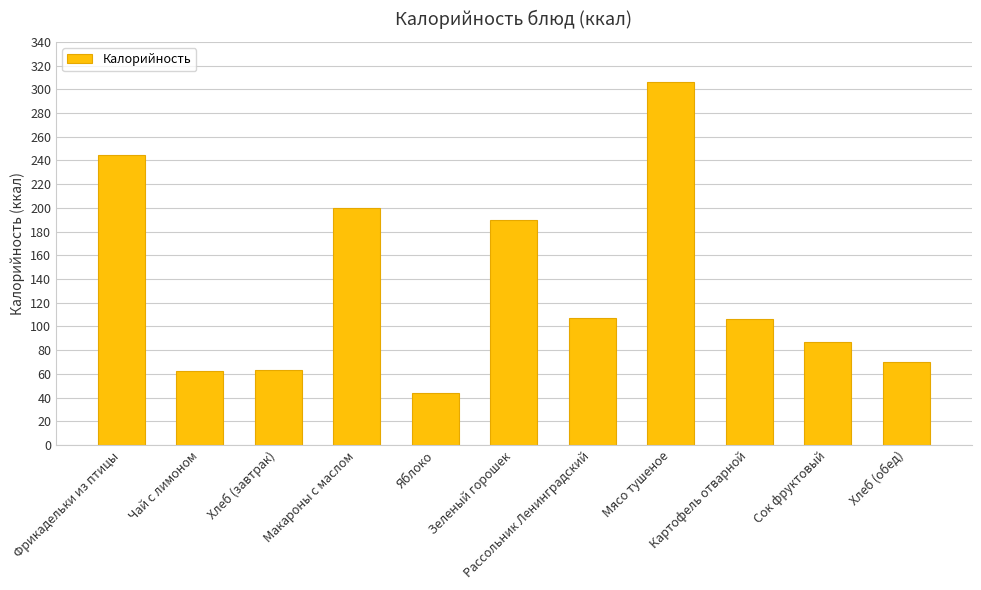

What is the average value?

134.4